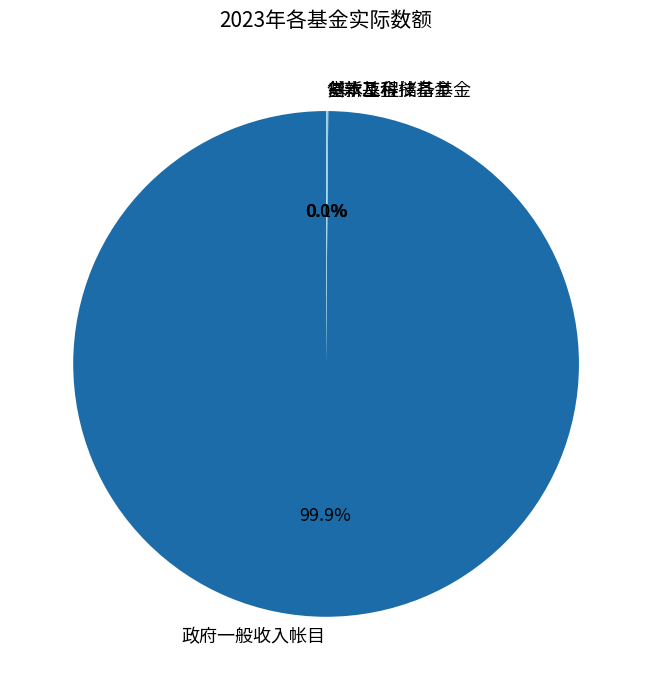

The 政府一般收入帐目 slice represents 86% of the pie. True or false?

False